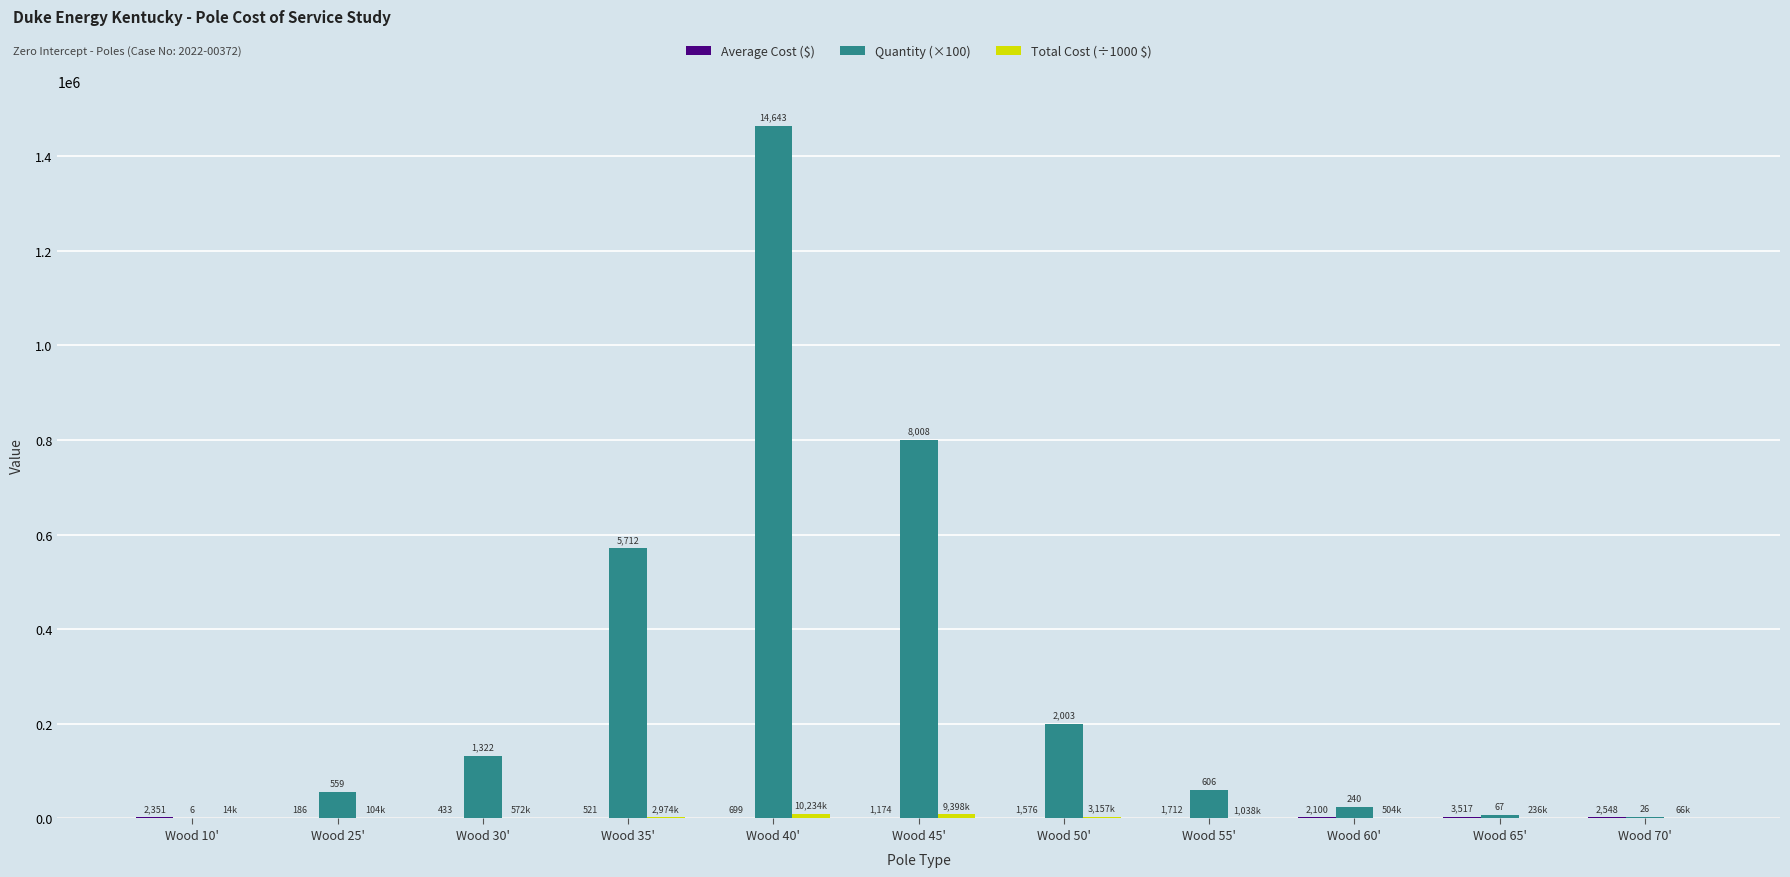

What is the maximum value shown in the chart?

1464300.0